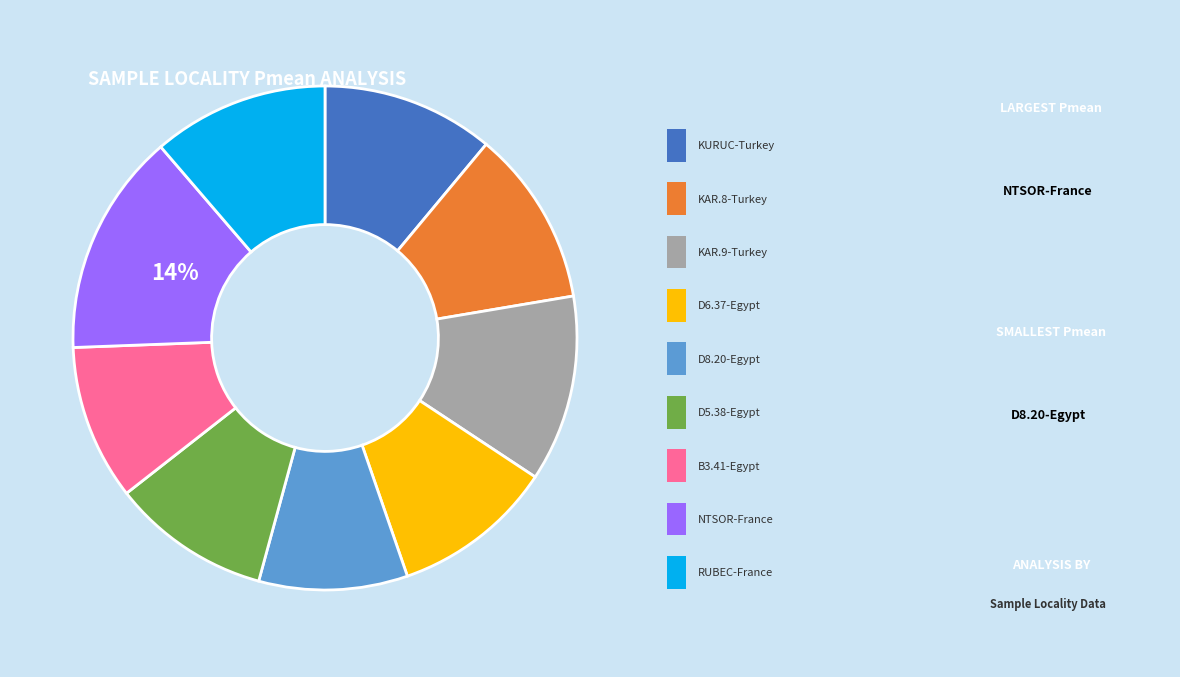

Is there a majority slice in this chart?

No